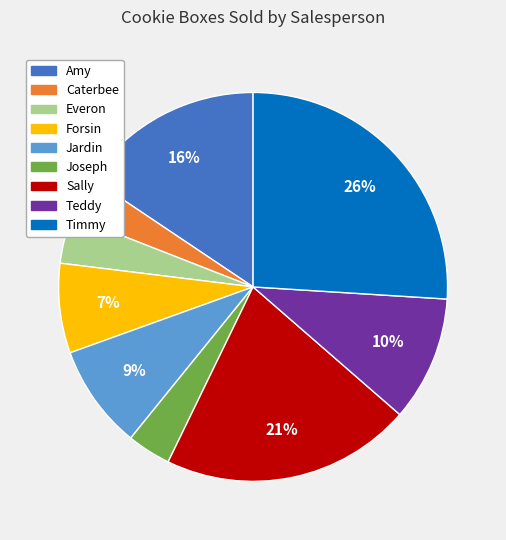

Which slice is the largest?

Timmy